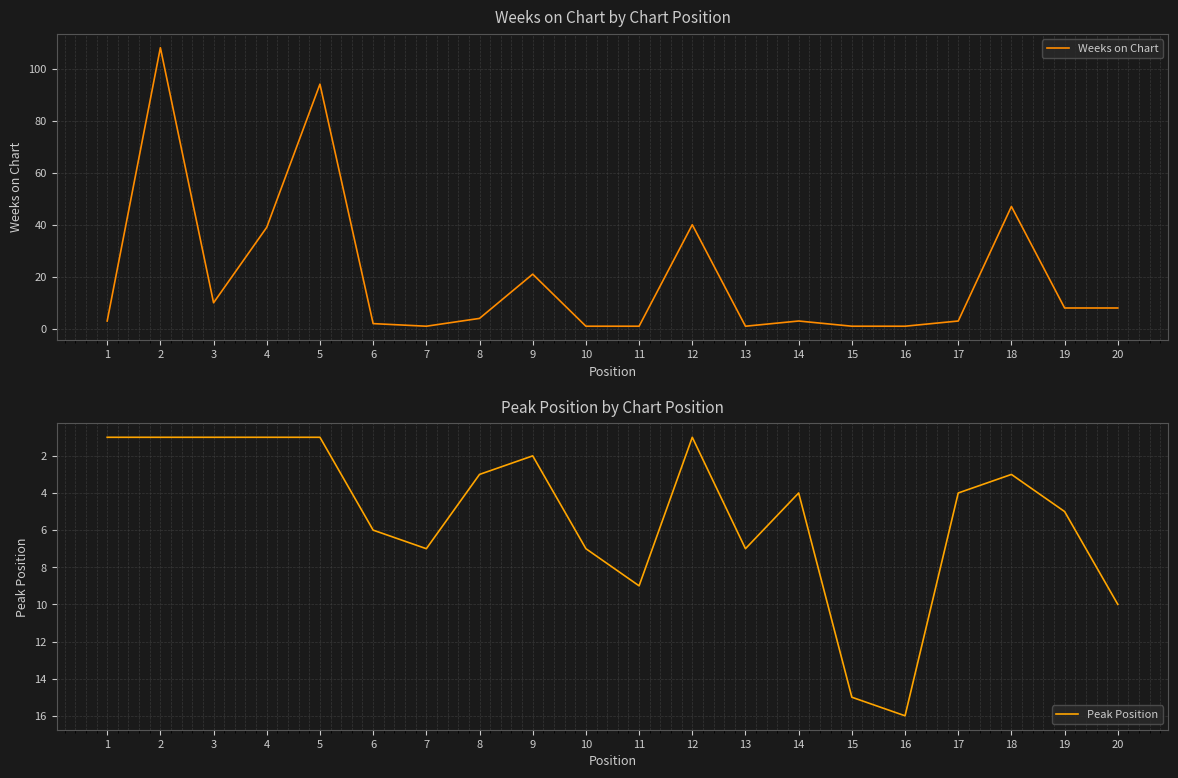

True or false: Weeks on Chart and Peak Position cross at least once.

True